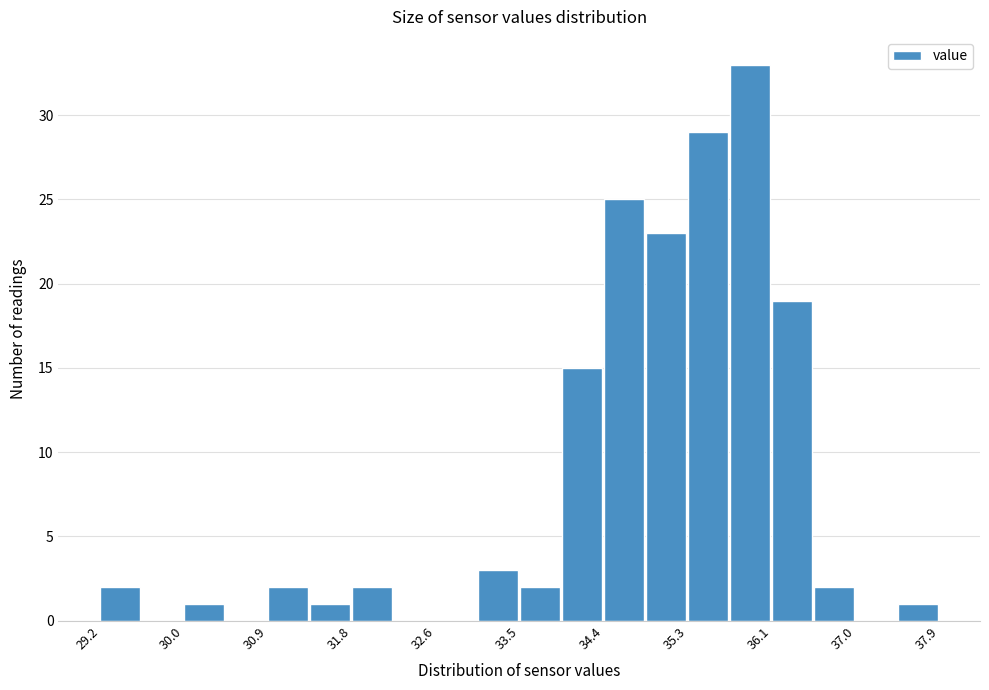

Over which range of the x-axis is the bar tallest?

35.7 to 36.1